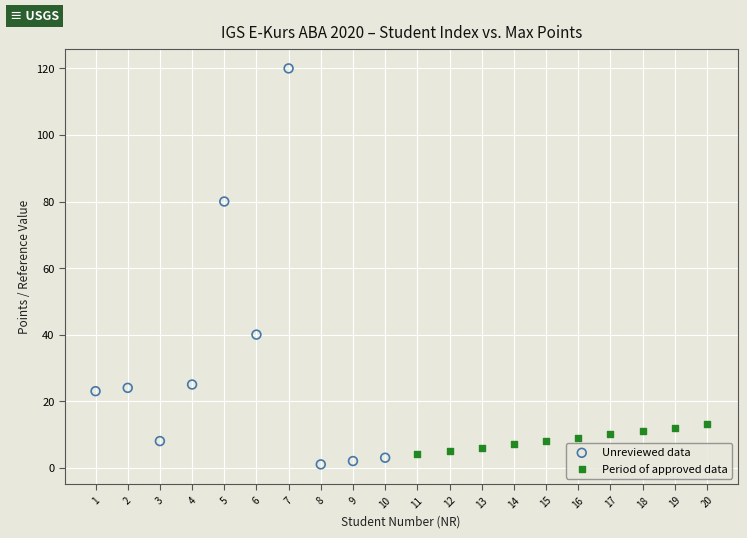

What are all the series names shown in the legend?

Unreviewed data, Period of approved data